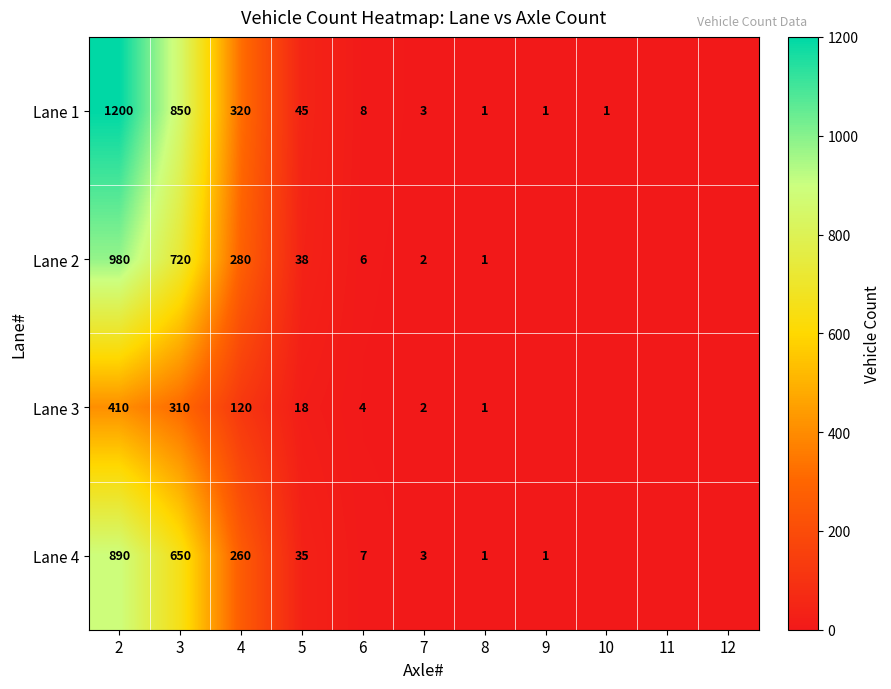

At how many categories does at least one series exceed 837?

2